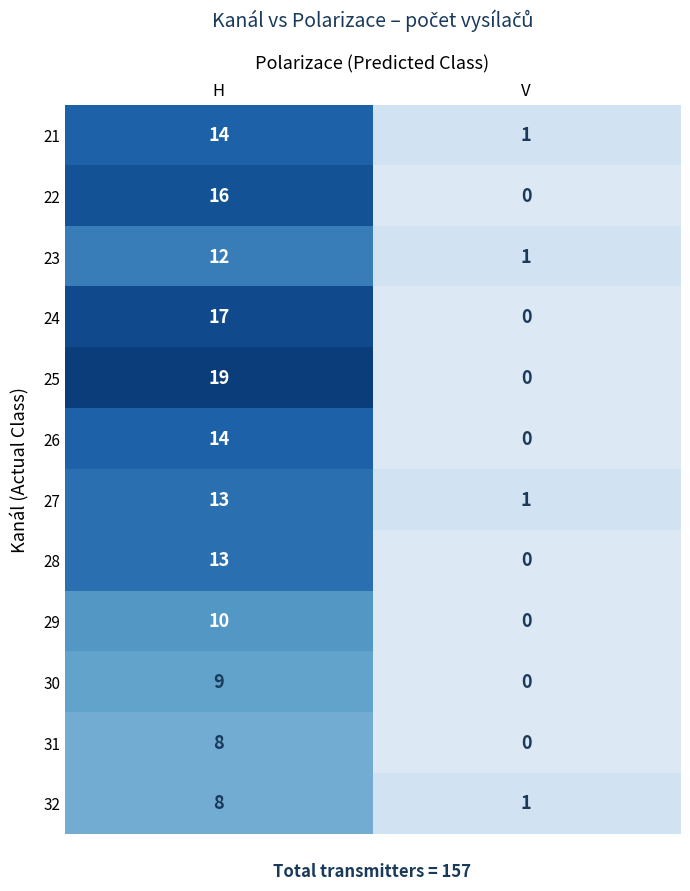

Reading left to right, list all the values displayed in this chart.

21: 14	1
22: 16	0
23: 12	1
24: 17	0
25: 19	0
26: 14	0
27: 13	1
28: 13	0
29: 10	0
30: 9	0
31: 8	0
32: 8	1